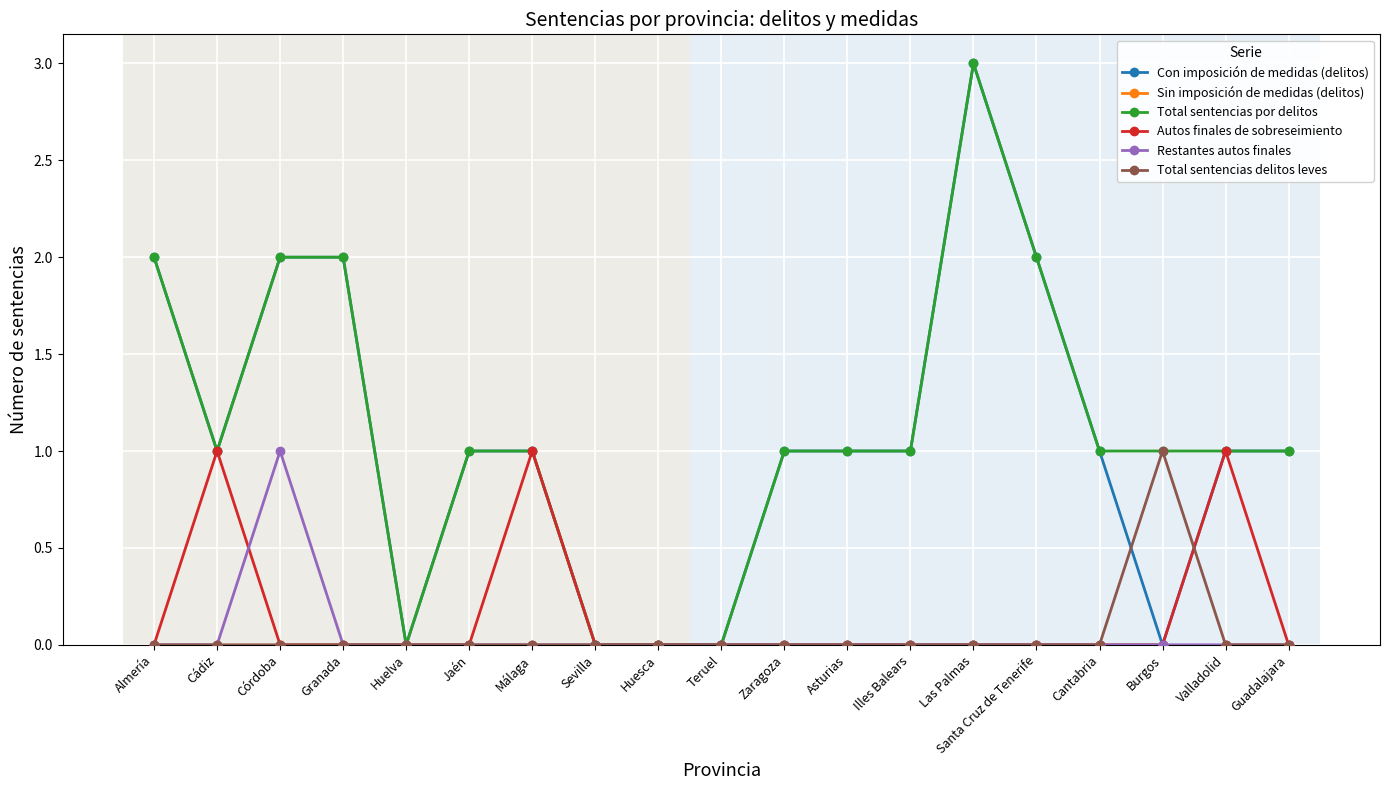

At which category does Total sentencias por delitos reach its first local valley?

Cádiz